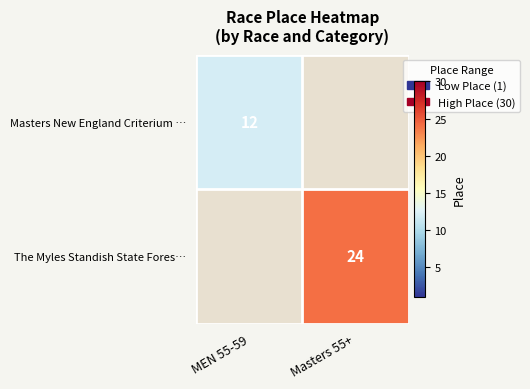

The value of Masters New England Criterium … at MEN 55-59 is 12. True or false?

True